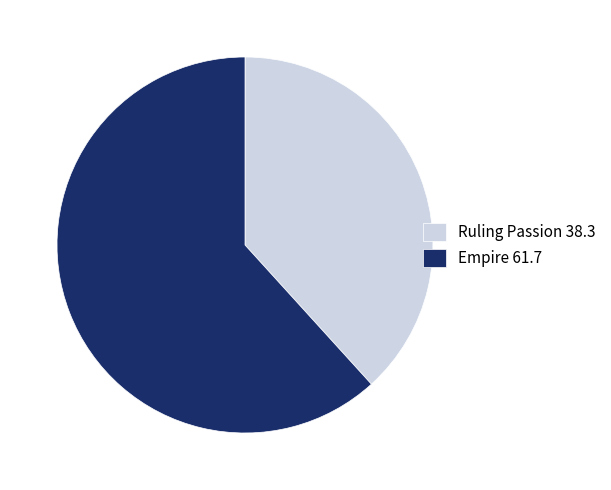

Does Empire represent more than half of the total?

Yes